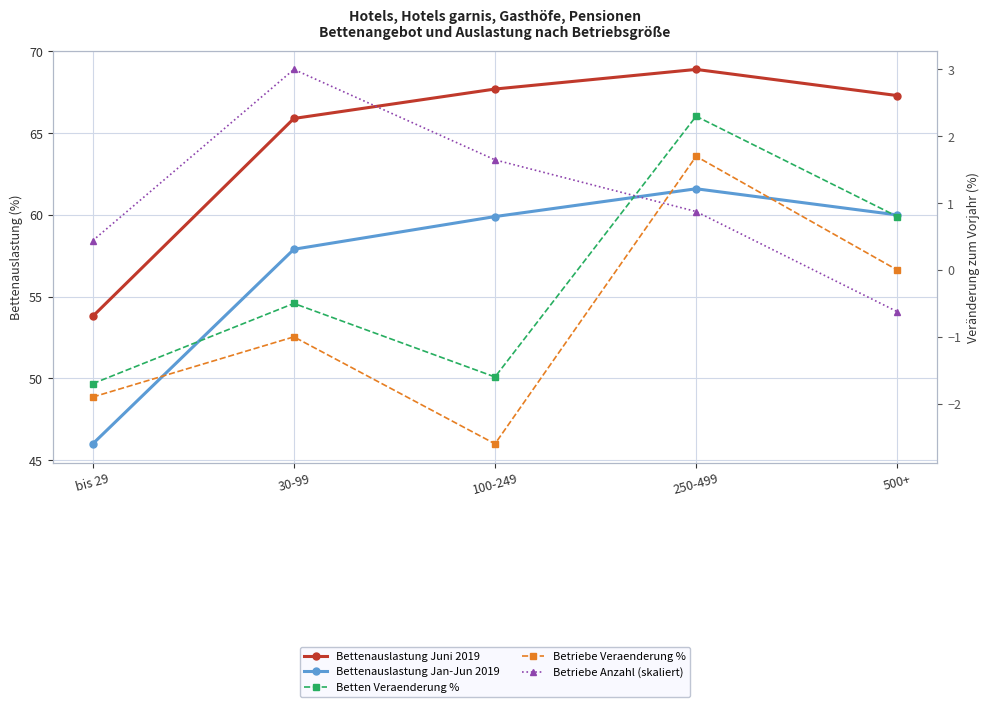

Is it true that Betten Veraenderung % equals -0.5 at 30-99?

True